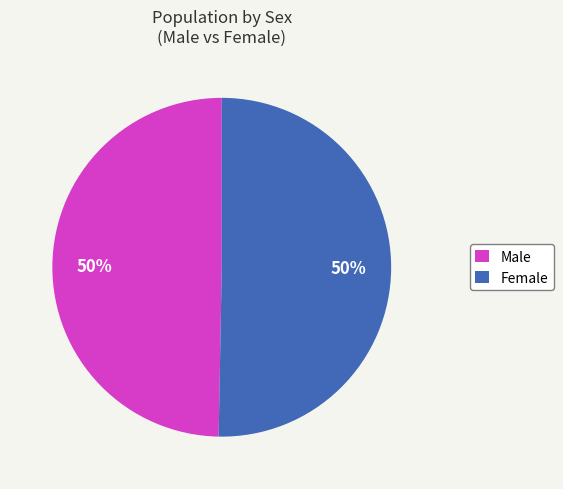

To the nearest percent, what is the average slice percentage?

50%